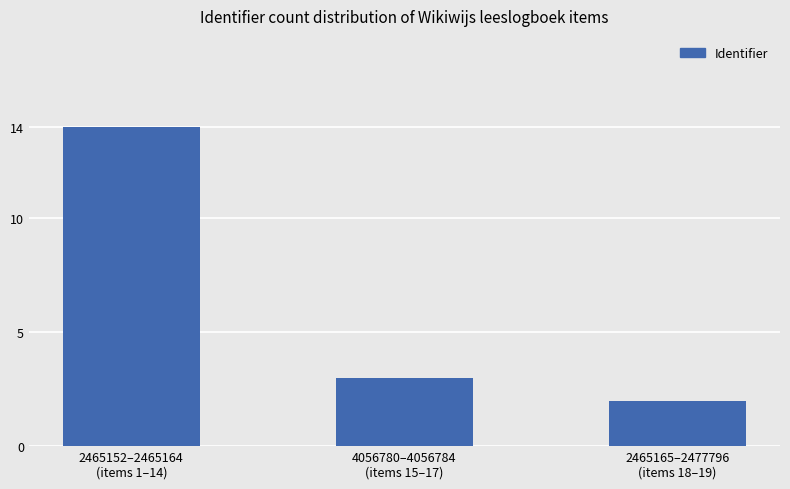

Rank the categories by value from lowest to highest.

2465165–2477796
(items 18–19), 4056780–4056784
(items 15–17), 2465152–2465164
(items 1–14)